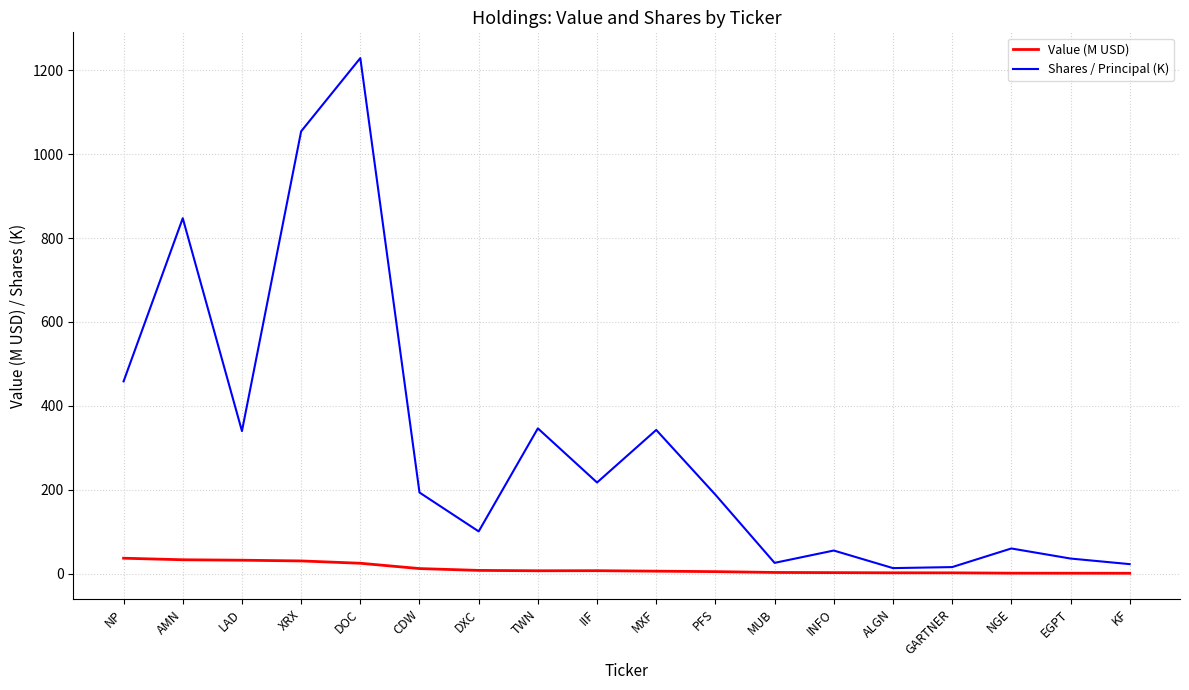

Which series has the widest spread of values?

Shares / Principal (K)